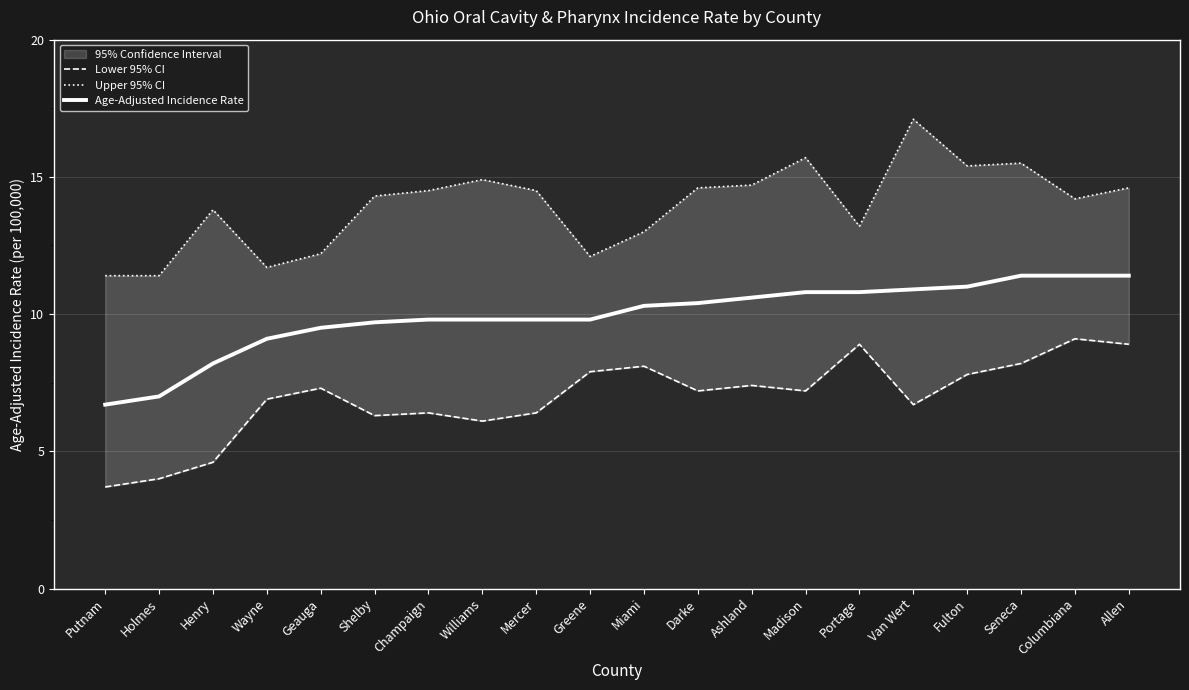

True or false: Age-Adjusted Incidence Rate has a value of 13.7 at Williams.

False